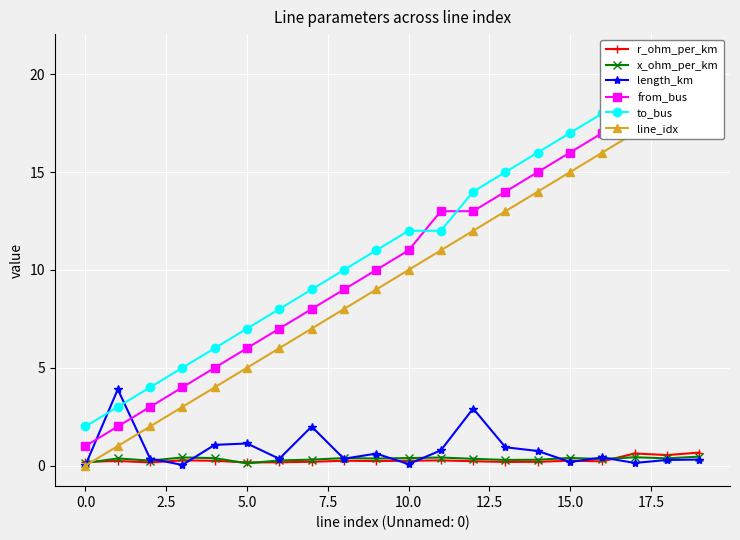

True or false: x_ohm_per_km has more than 0 interior local peaks.

True